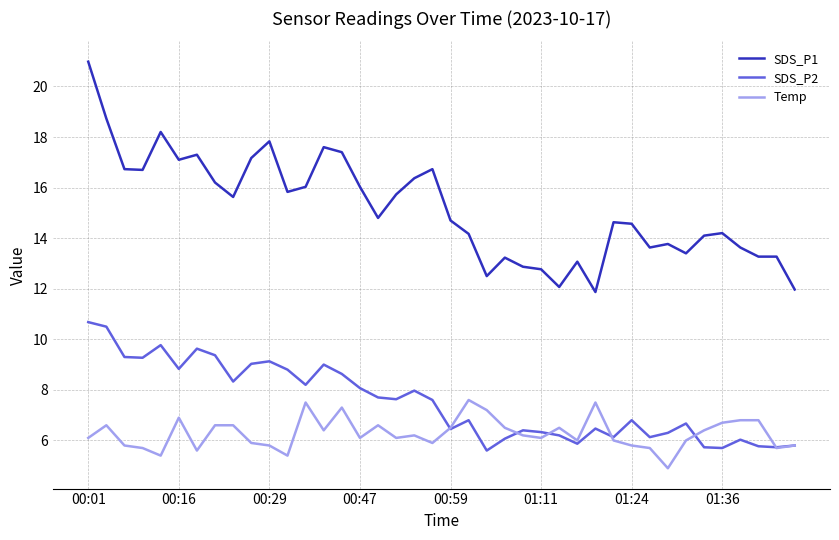

Rank the series by their maximum value, from lowest to highest.

Temp, SDS_P2, SDS_P1